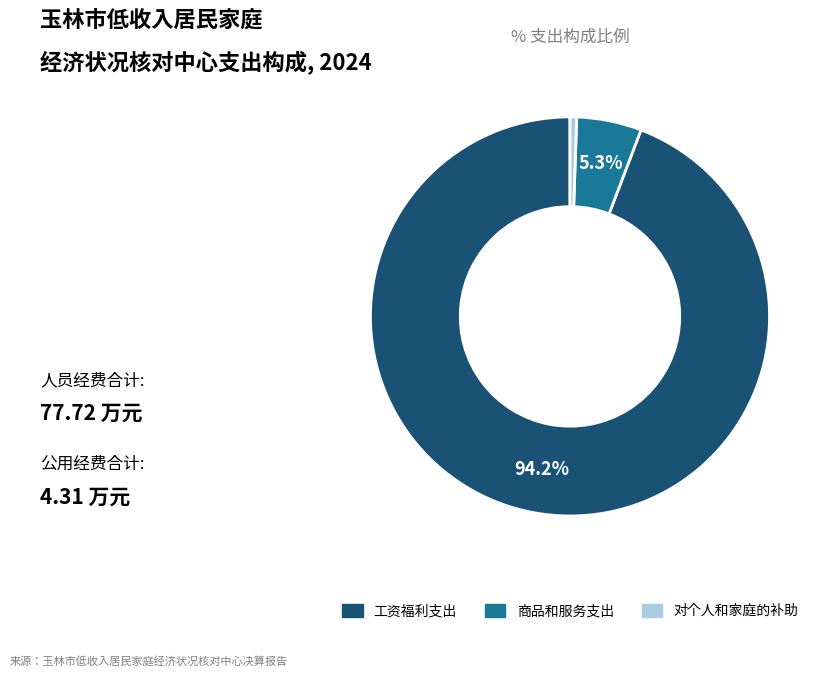

True or false: 对个人和家庭的补助 accounts for 1% of the total.

True